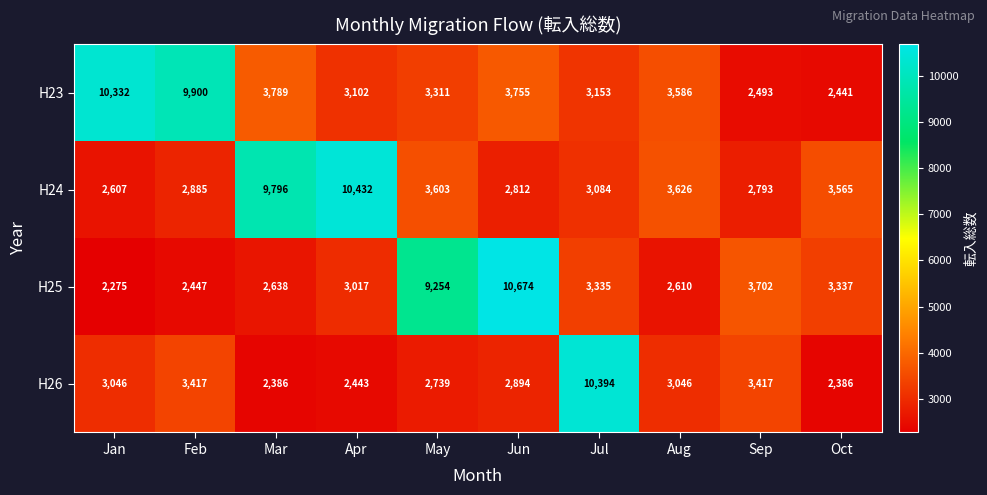

Which series has the widest spread of values?

H25